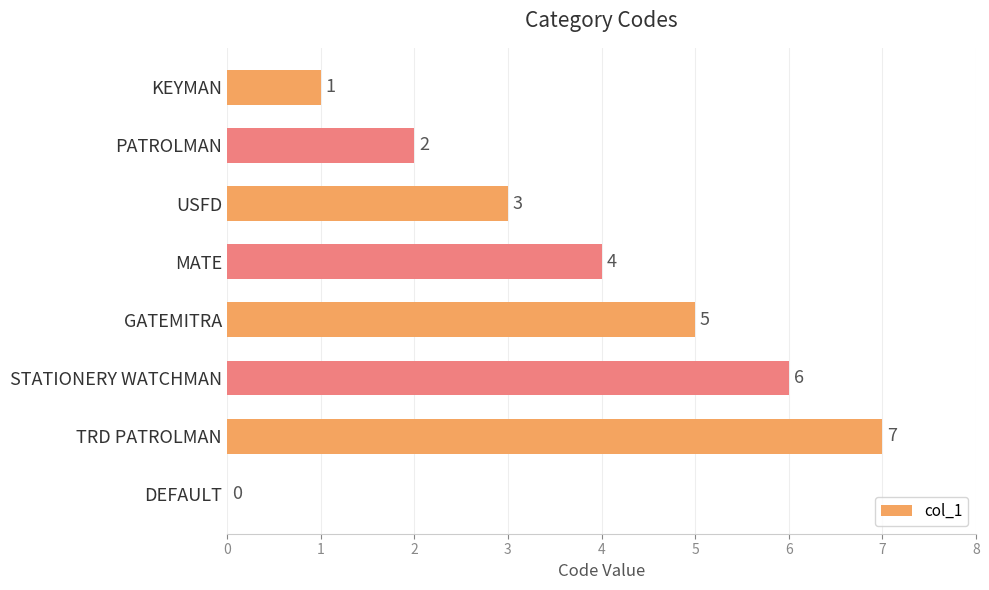

Count the number of categories in the chart.

8